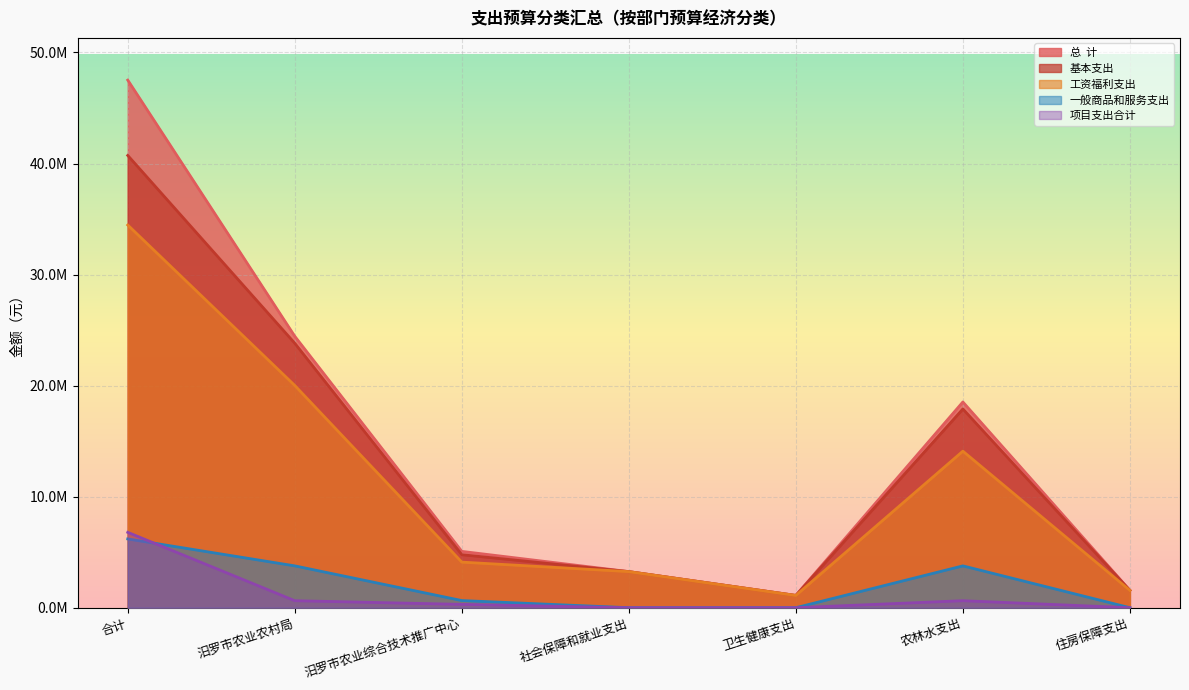

What is the maximum value for 项目支出合计?

6786000.0